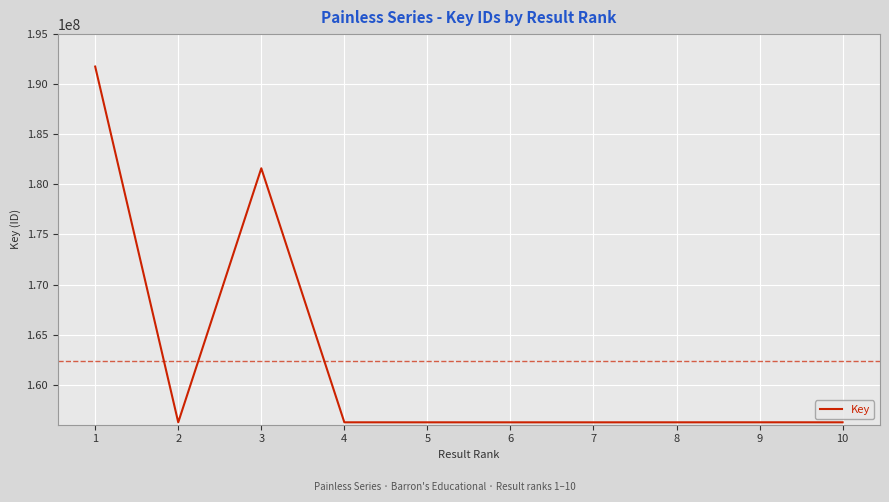

What is the greatest value displayed?

191759742